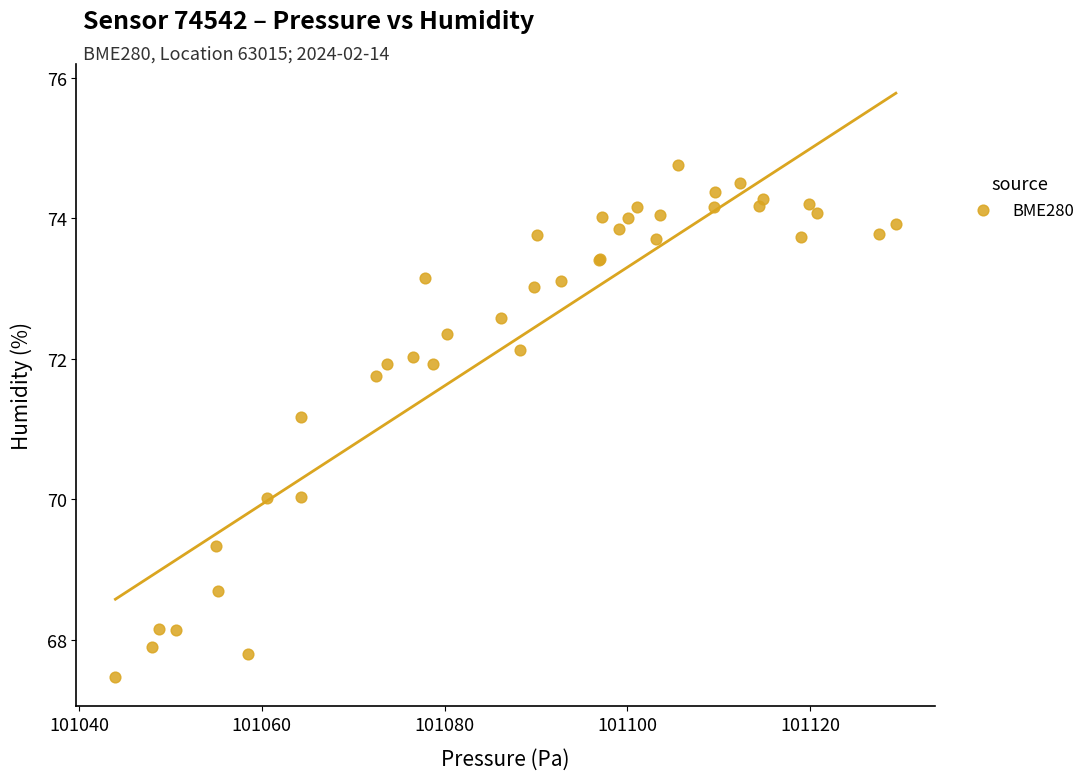

What Y value in the scatter plot is closest to 71?

71.2